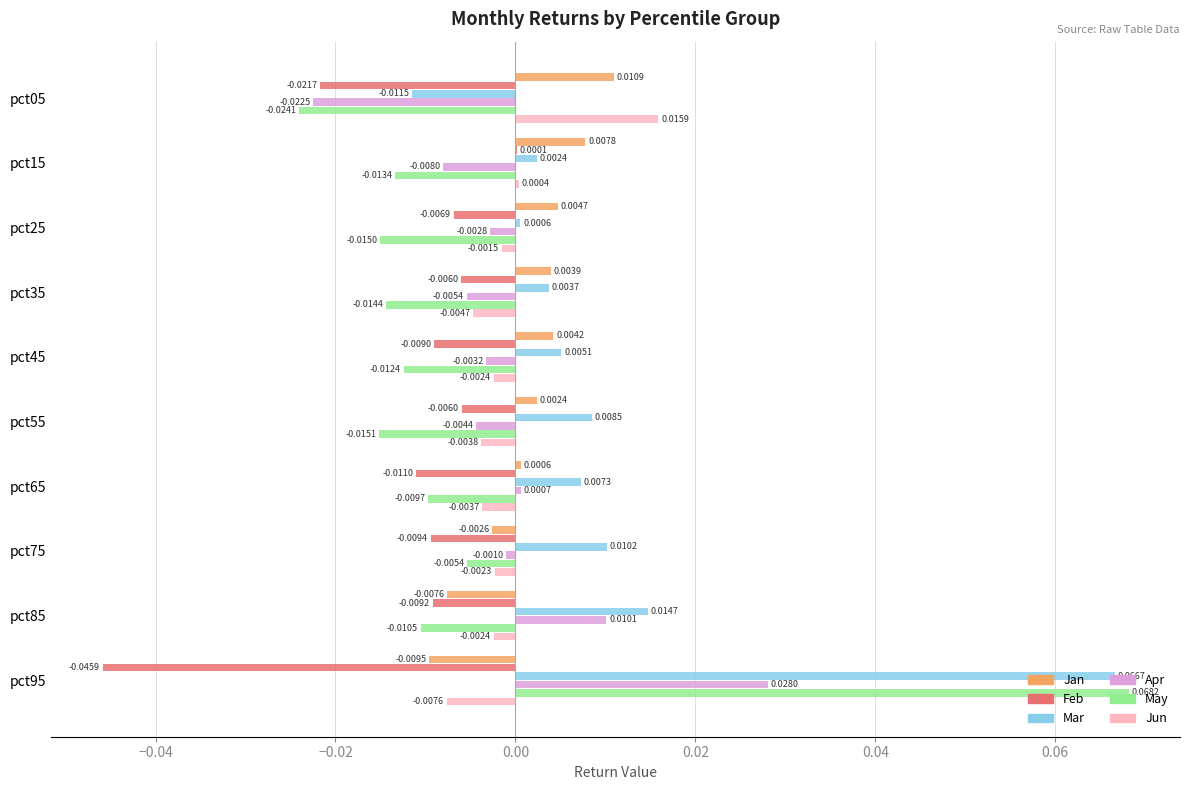

Which series has the largest total across all categories?

Mar